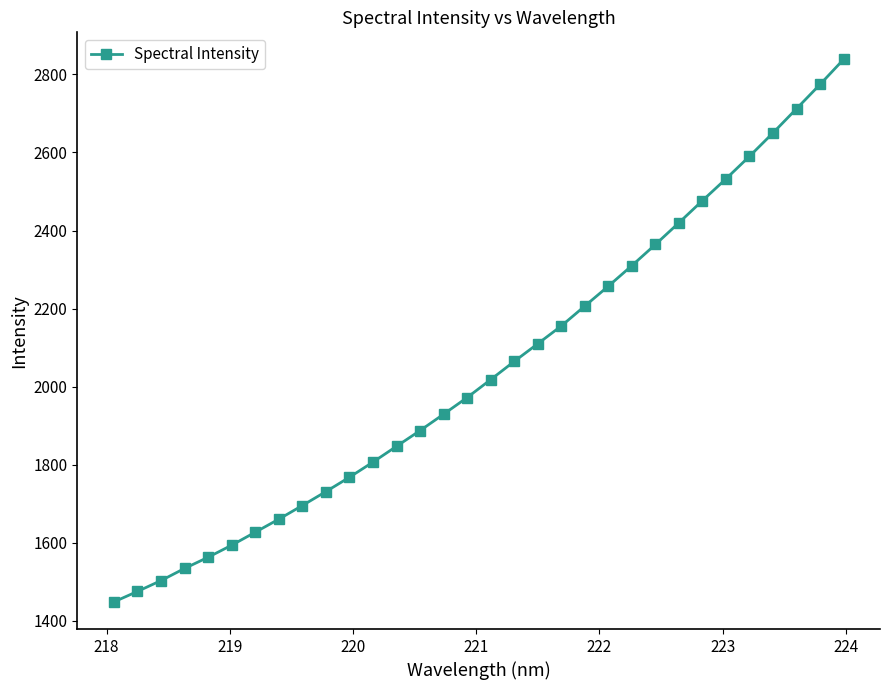

What is the value of the 31st point from the left?

2774.1